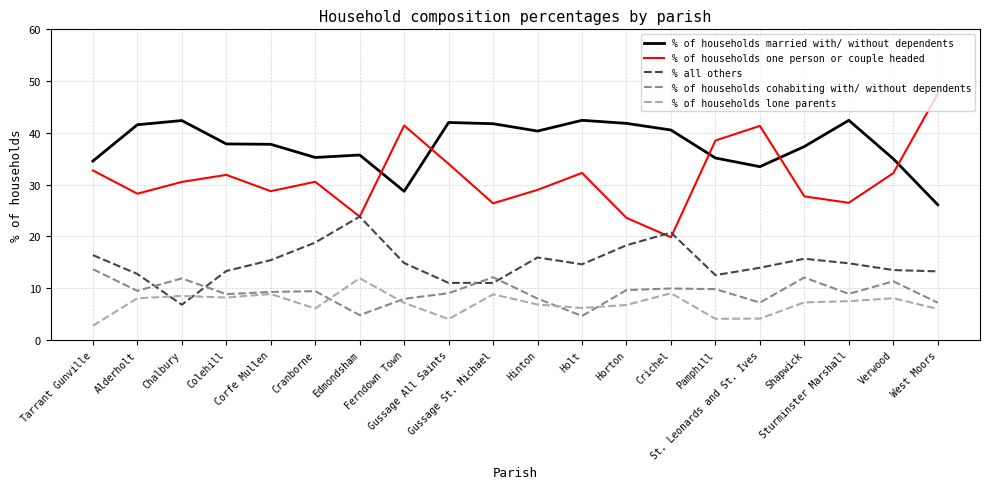

What is the difference between the % of households lone parents values at Sturminster Marshall and Ferndown Town?

0.3